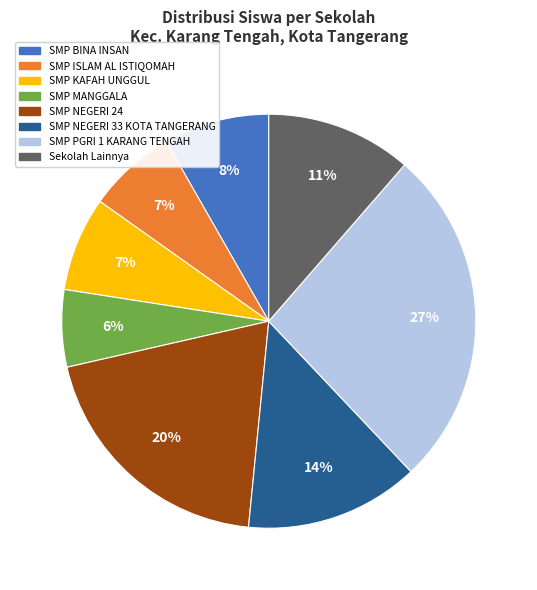

The SMP NEGERI 33 KOTA TANGERANG slice represents 14% of the pie. True or false?

True